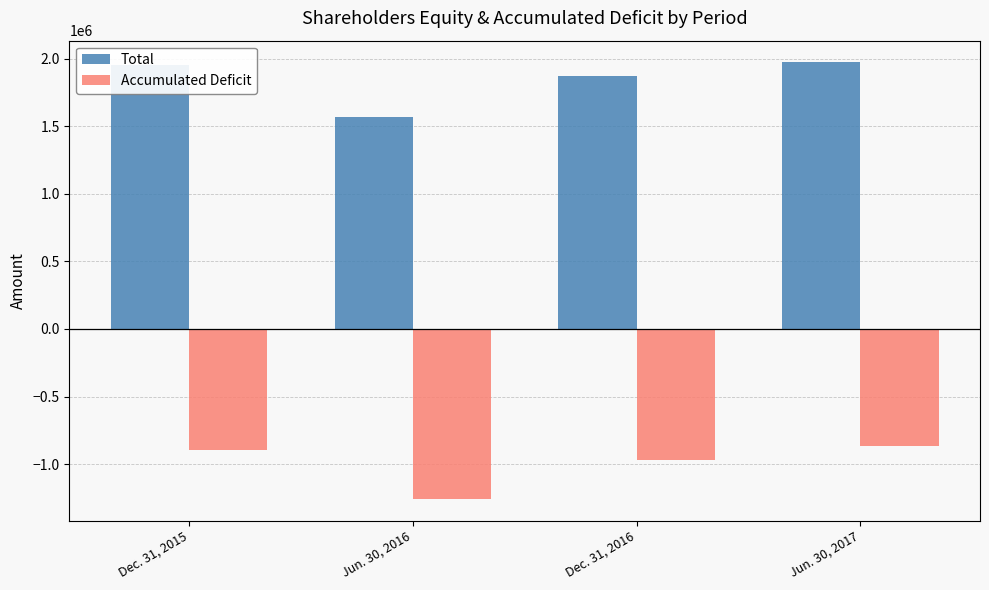

What value does the Accumulated Deficit series have at Dec. 31, 2016?

-967452